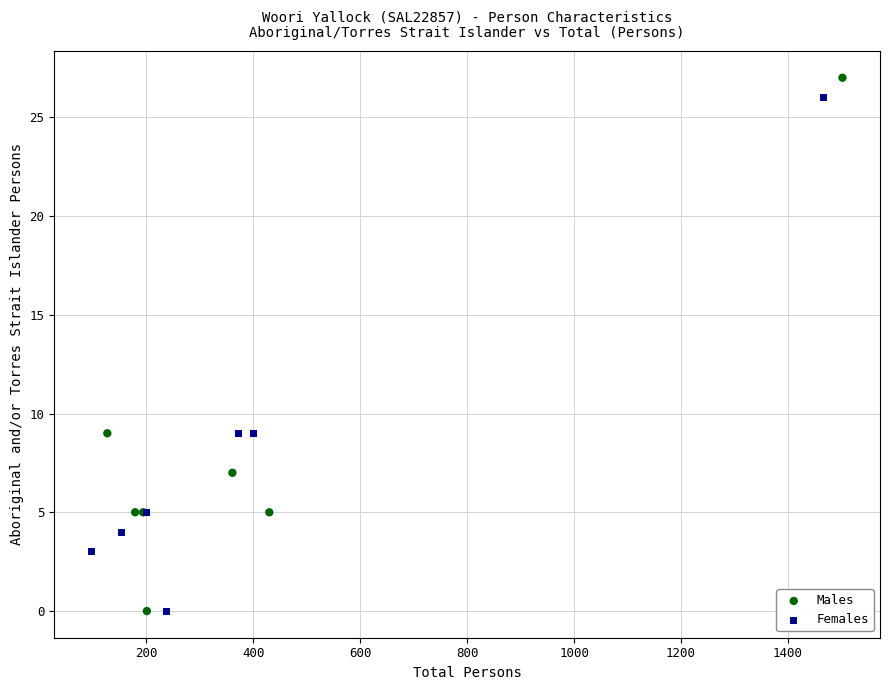

Which series has the widest spread of Y values?

Males